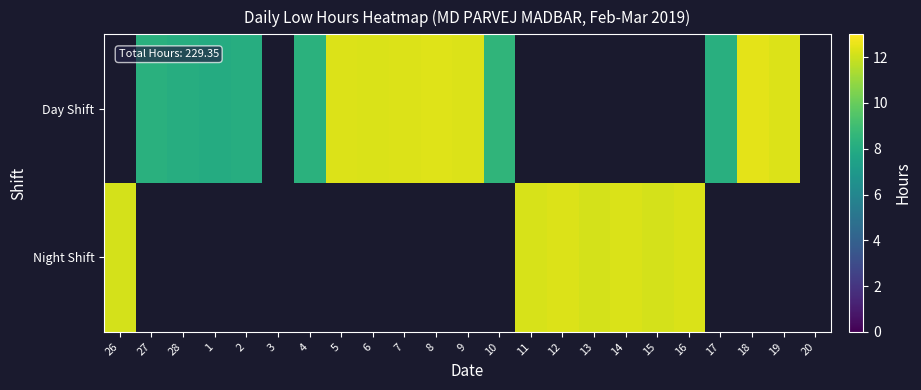

Read the Night Shift value at 11.

12.2